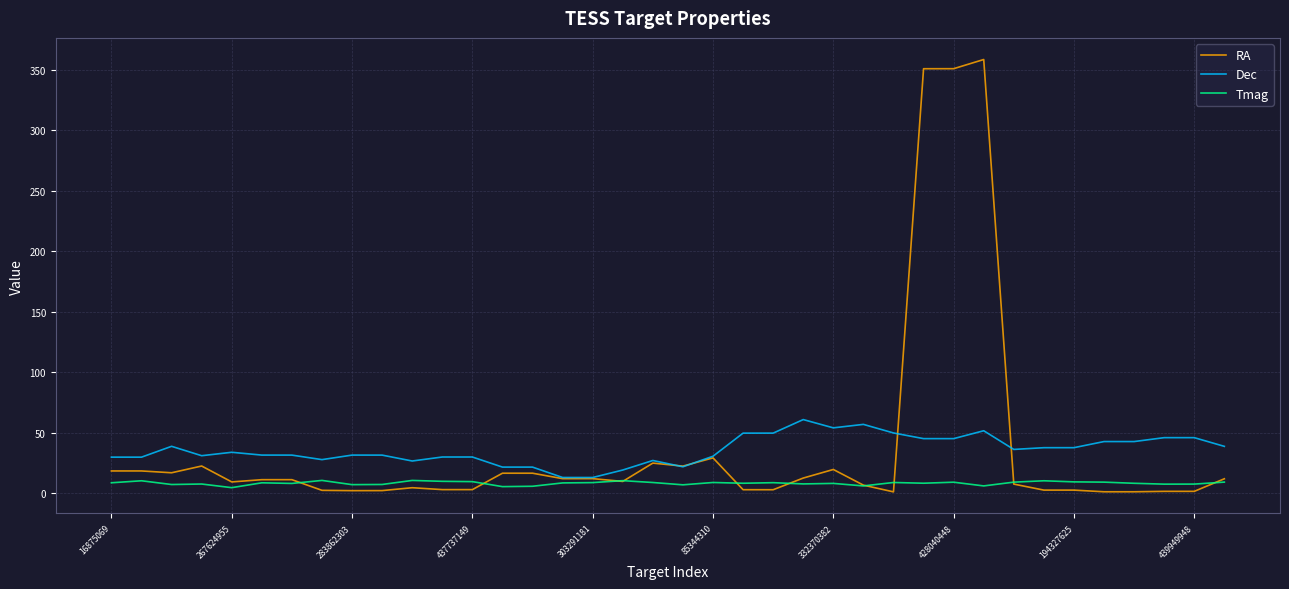

True or false: Tmag and RA cross at least once.

True